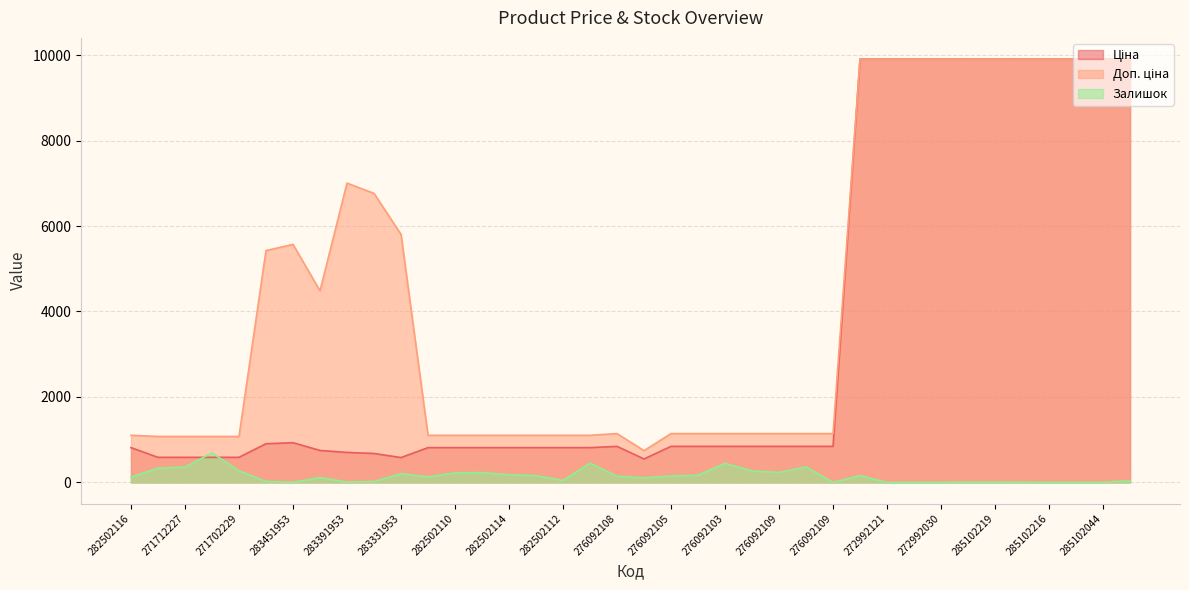

True or false: Залишок has a value of 113.0 at 283421953.

True